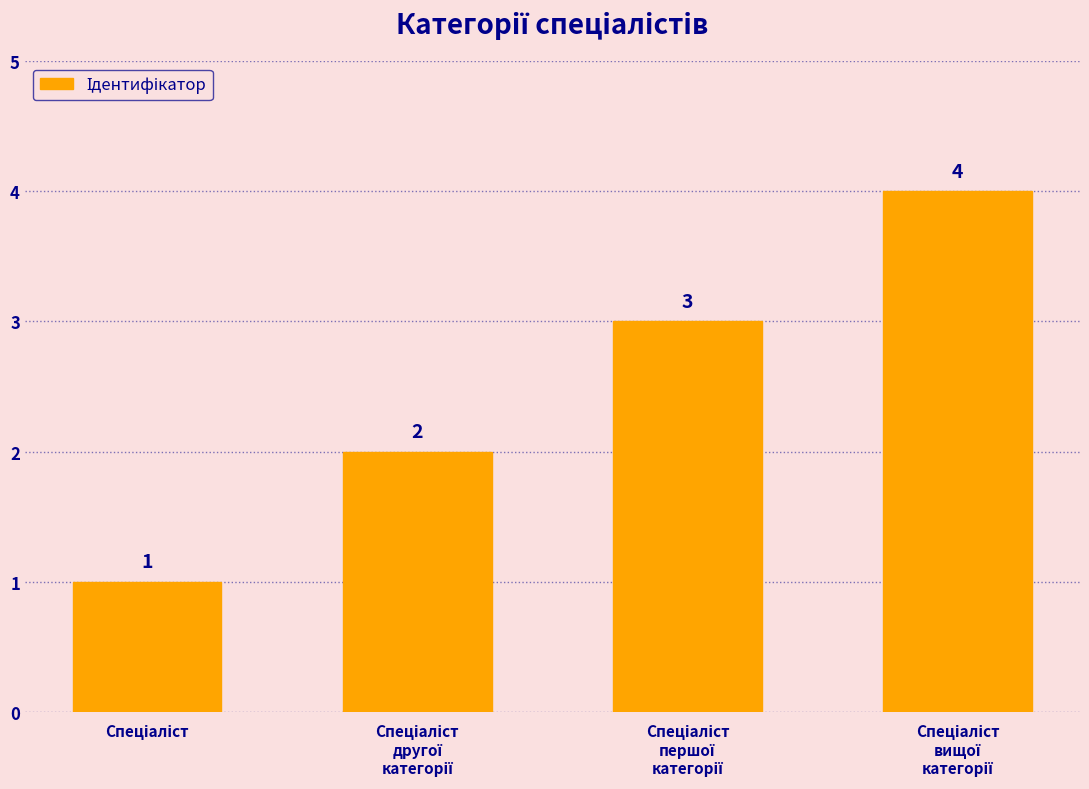

How many distinct data groups are displayed?

1